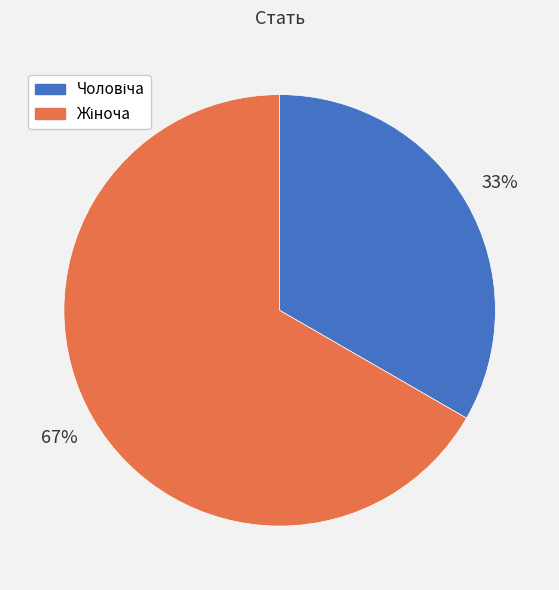

How many slices are in this pie chart?

2